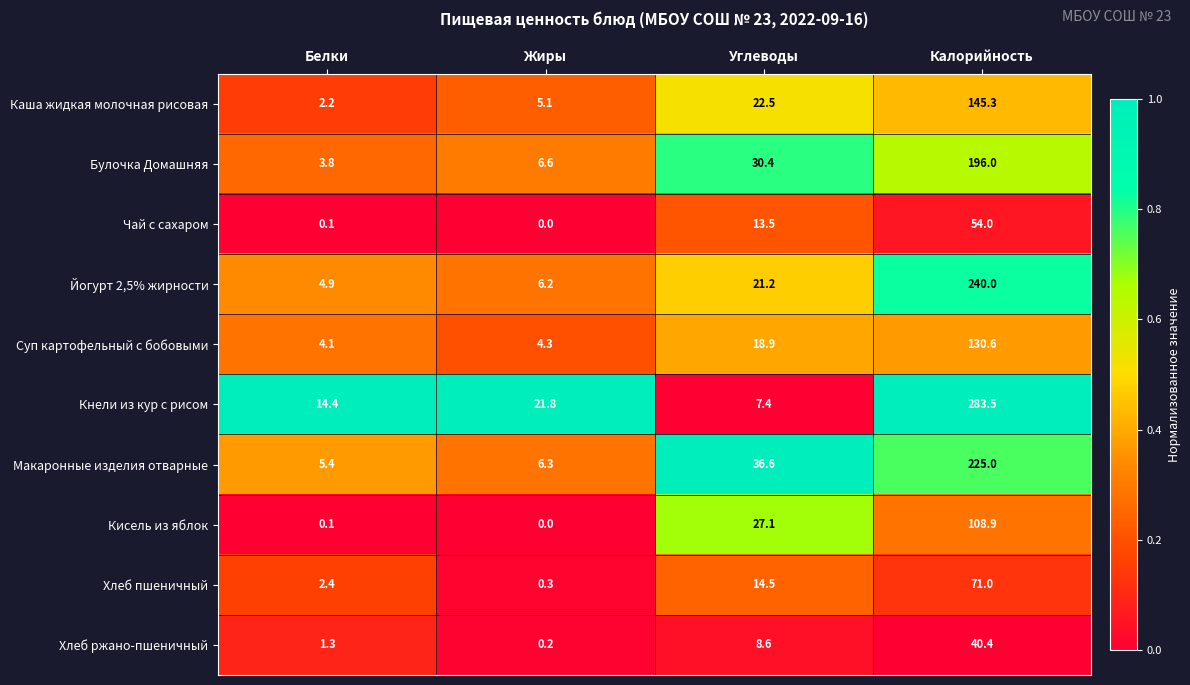

Count the number of categories in the chart.

4